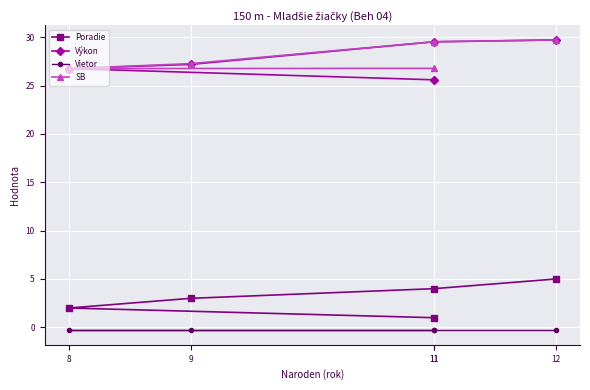

At which category is the sum across all series the highest?

12